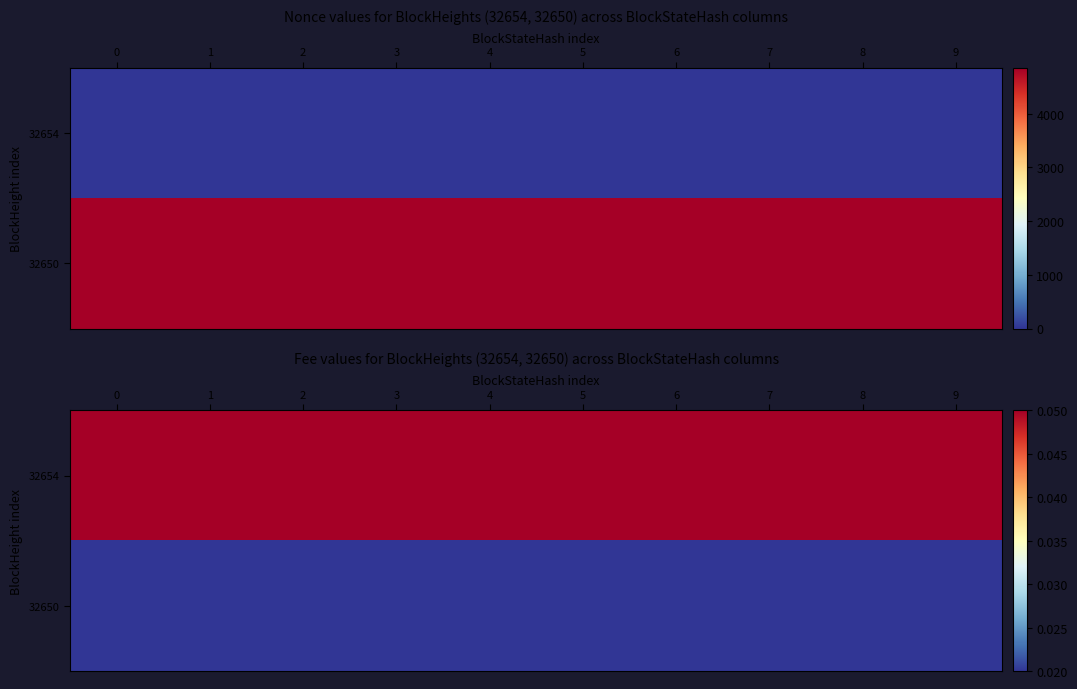

Is the value of 32650 at 9 greater than the value of 32654 at 4?

No